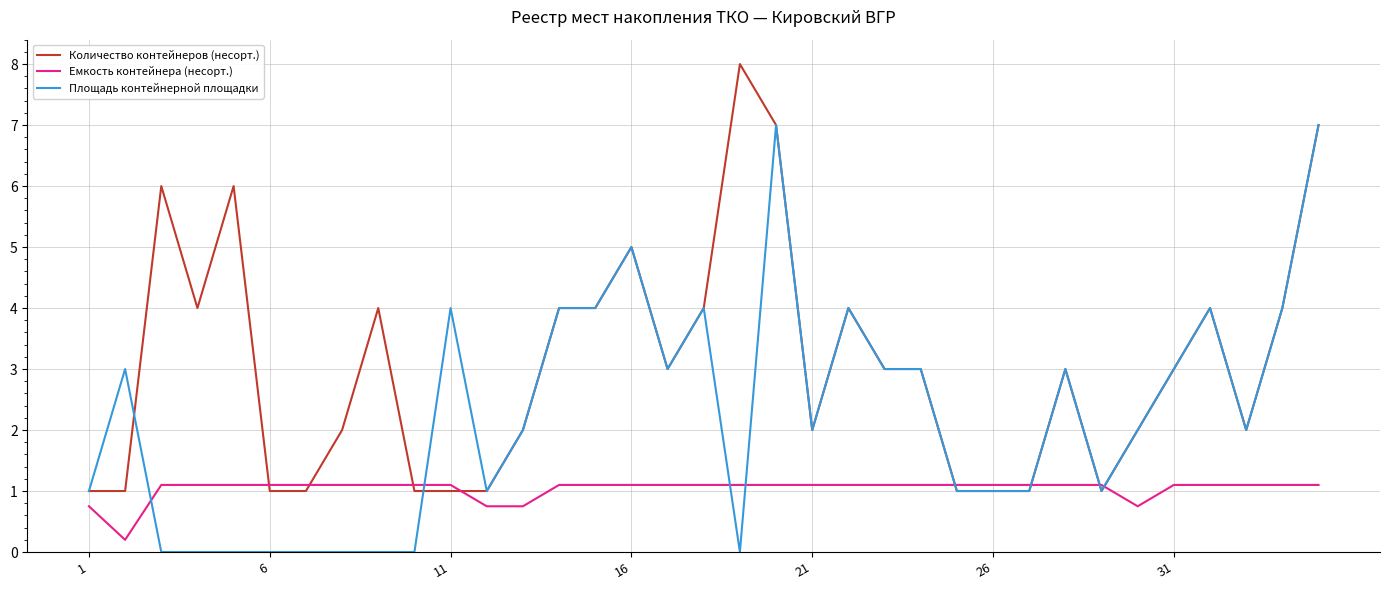

What is the highest value of the Емкость контейнера (несорт.) series?

1.1